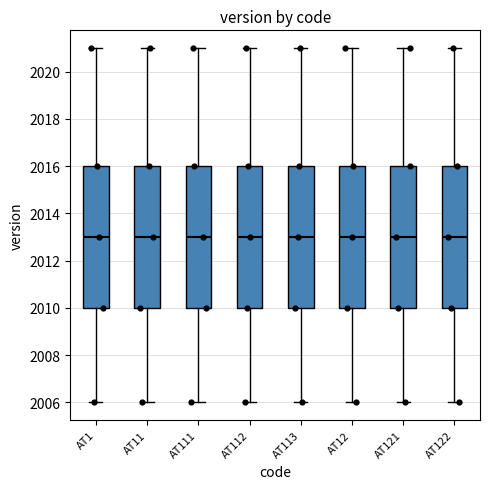

Reading left to right, read every box against the y-axis: the position of its median line, the range the box covers, and the ends of its whiskers. The values are not printed on the chart, so give them approximately, as read against the axis.

AT1: median 2013, box 2010 to 2016, whiskers 2006 to 2021
AT11: median 2013, box 2010 to 2016, whiskers 2006 to 2021
AT111: median 2013, box 2010 to 2016, whiskers 2006 to 2021
AT112: median 2013, box 2010 to 2016, whiskers 2006 to 2021
AT113: median 2013, box 2010 to 2016, whiskers 2006 to 2021
AT12: median 2013, box 2010 to 2016, whiskers 2006 to 2021
AT121: median 2013, box 2010 to 2016, whiskers 2006 to 2021
AT122: median 2013, box 2010 to 2016, whiskers 2006 to 2021